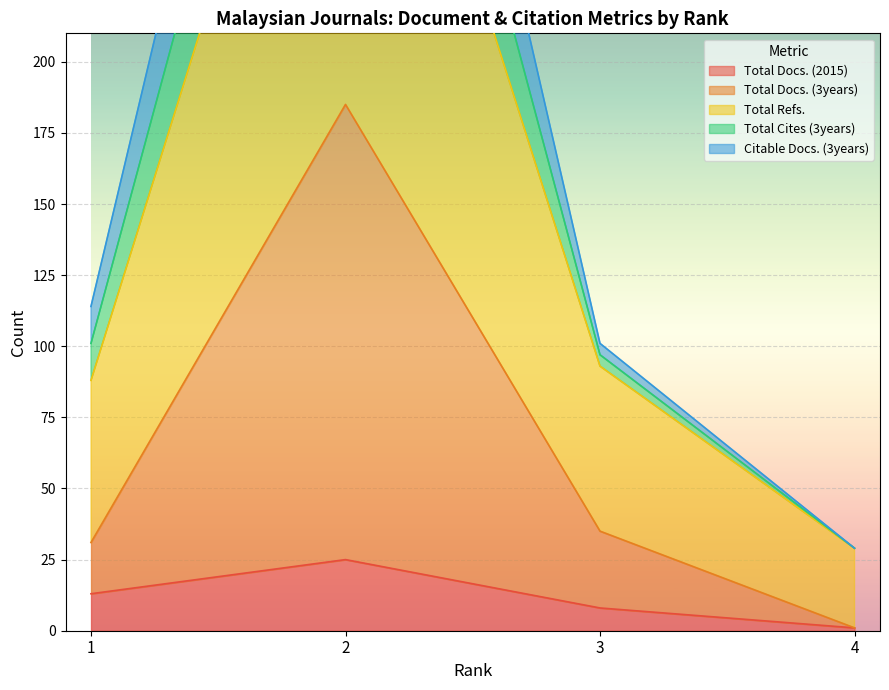

True or false: Total Docs. (3years) has a value of 21 at 1.

False